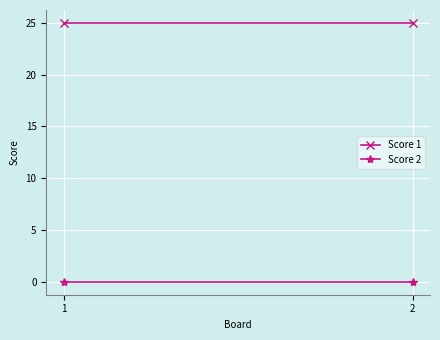

Reading left to right, extract all data points from this chart.

Score 1: 25	25
Score 2: 0	0